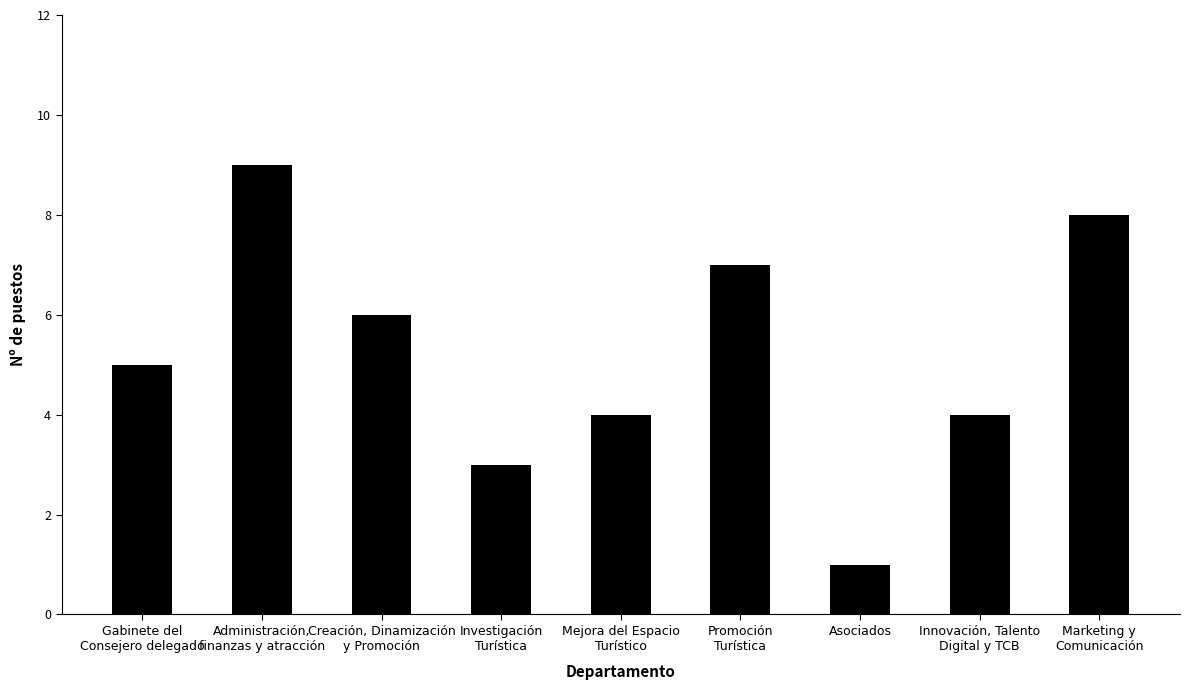

Where is the data nearest to the value 5?

Gabinete del
Consejero delegado